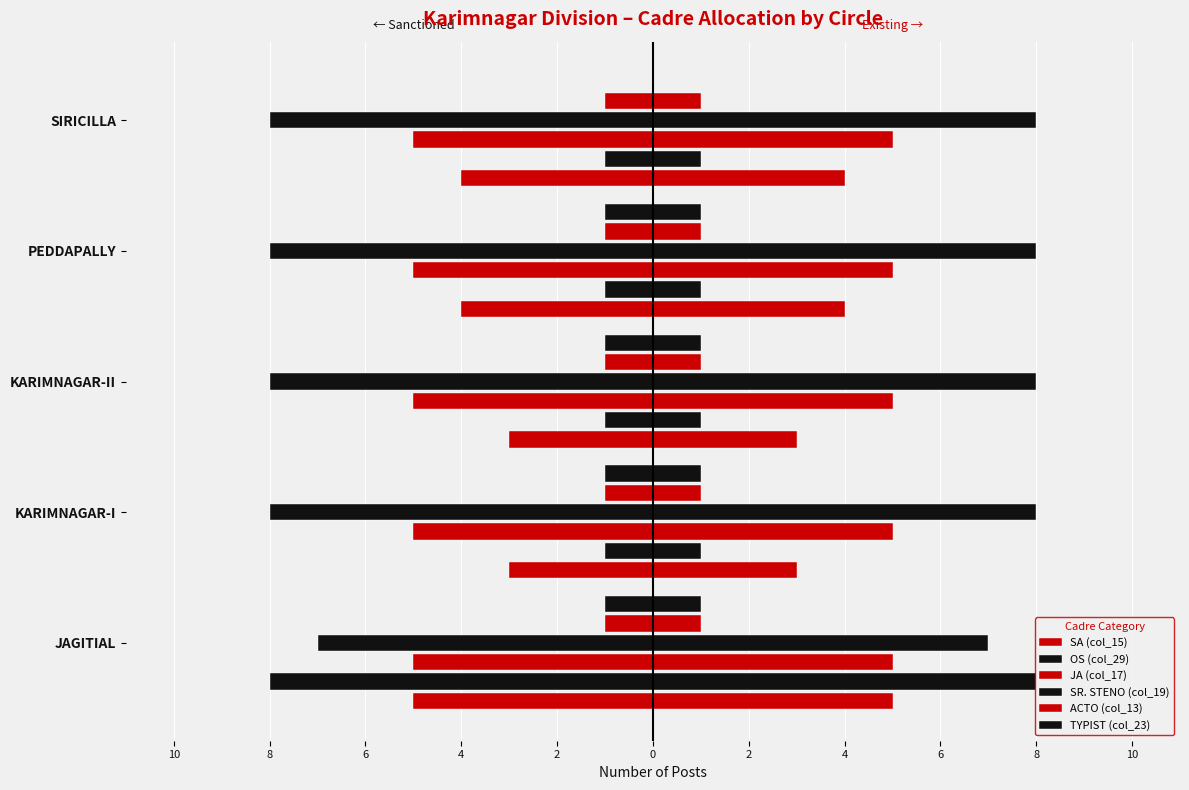

What is the value of the SR. STENO (col_19) bar at the 4th from the left?

-8.0